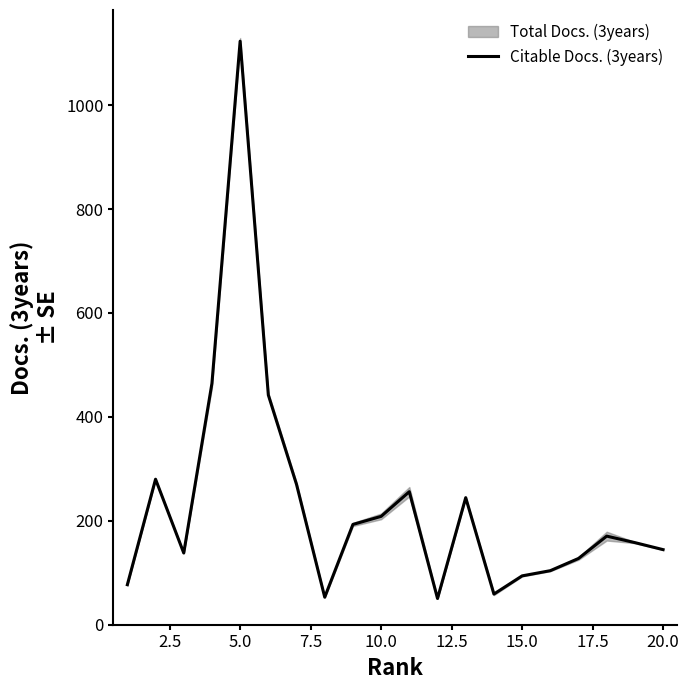

What is the lowest value of the Citable Docs. (3years) series?

50.5